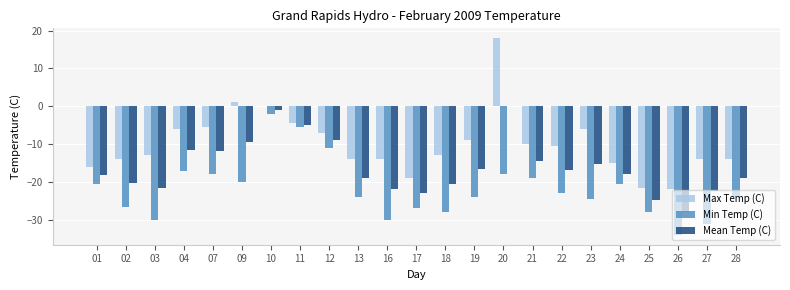

The Min Temp (C) series shows -24.0 at 13. True or false?

True